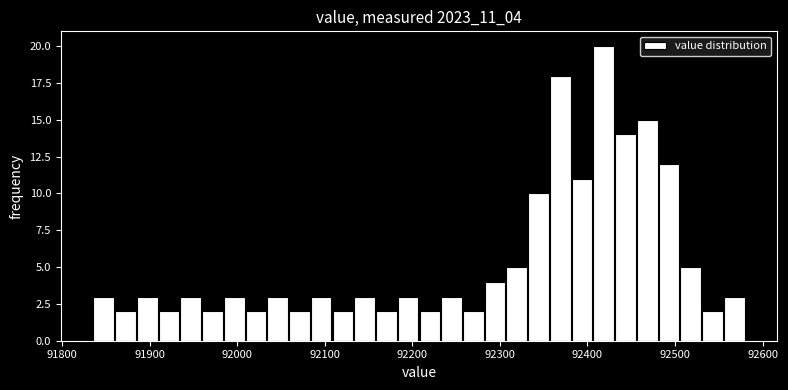

Around what value on the x-axis is the tallest bar? Give the approximate position of its centre, as read against the axis.

92420